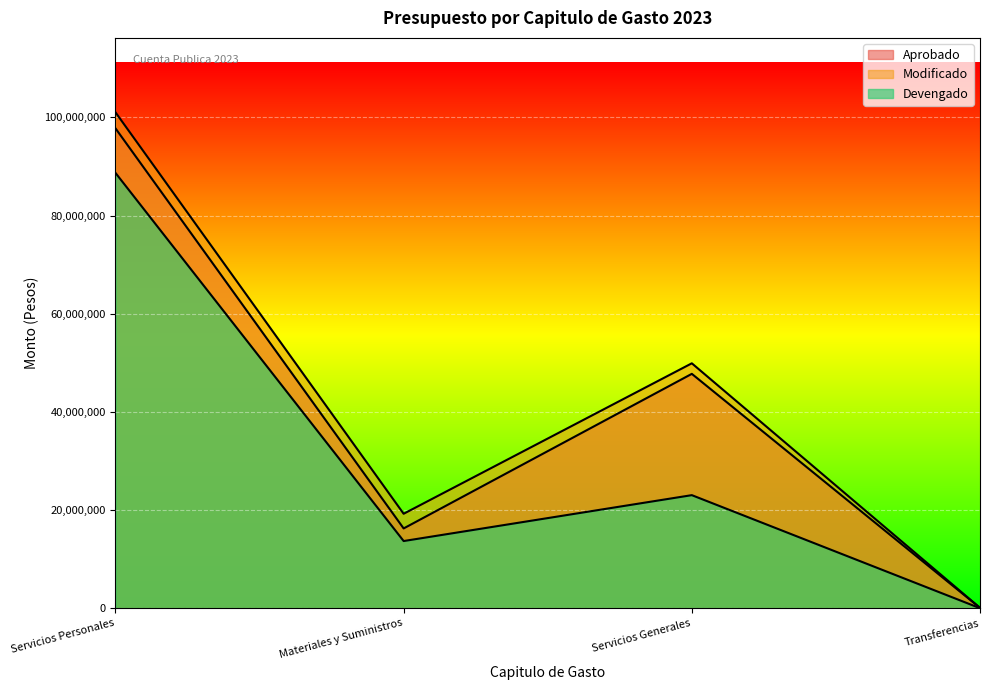

What is the difference between the second highest and minimum values in the Modificado series?

49821354